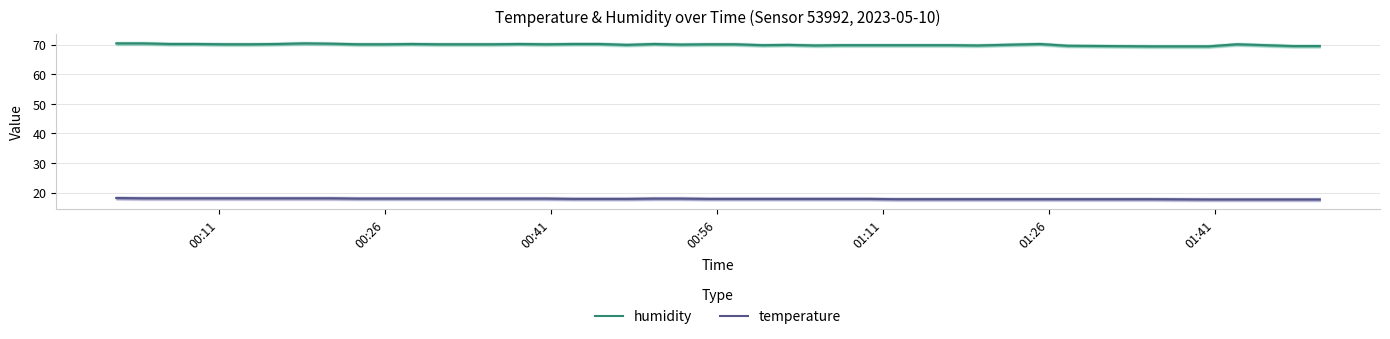

True or false: humidity and temperature cross at least once.

False